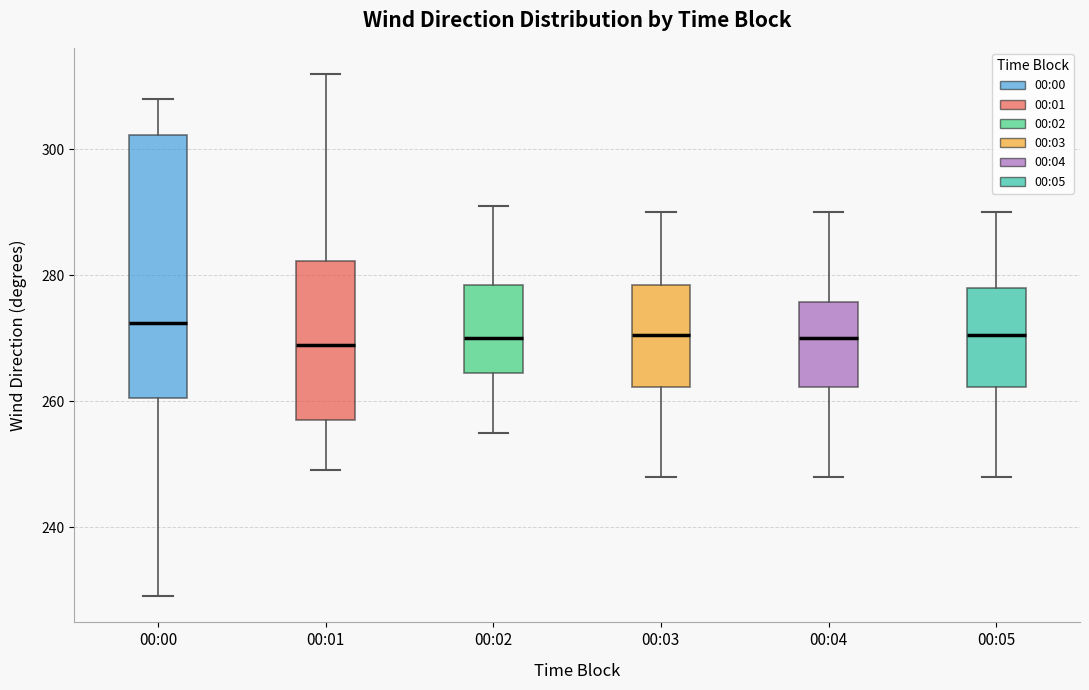

Reading left to right, transcribe this box plot: for each box, give where its median line is, the range the box spans, and where its two whiskers end, as read against the y-axis. The values are not printed on the chart, so give them approximately, as read against the axis.

00:00: median 272, box 260 to 302, whiskers 230 to 308
00:01: median 270, box 258 to 282, whiskers 250 to 312
00:02: median 270, box 264 to 278, whiskers 256 to 292
00:03: median 270, box 262 to 278, whiskers 248 to 290
00:04: median 270, box 262 to 276, whiskers 248 to 290
00:05: median 270, box 262 to 278, whiskers 248 to 290